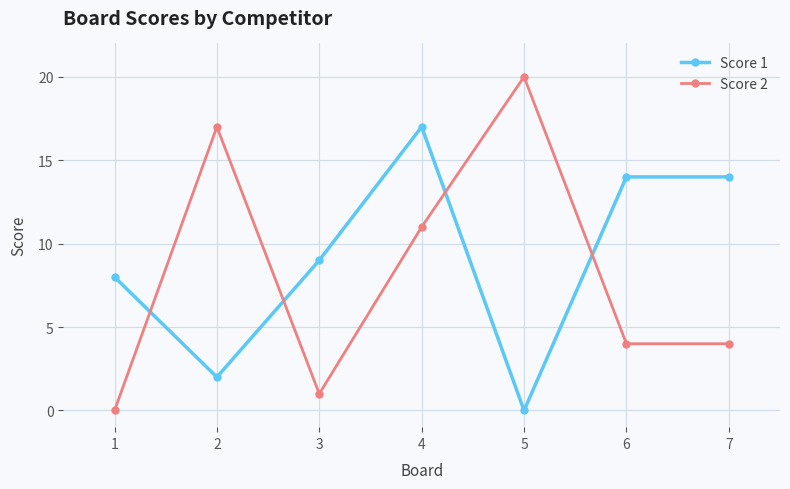

List the series in order of their peak value, lowest first.

Score 1, Score 2